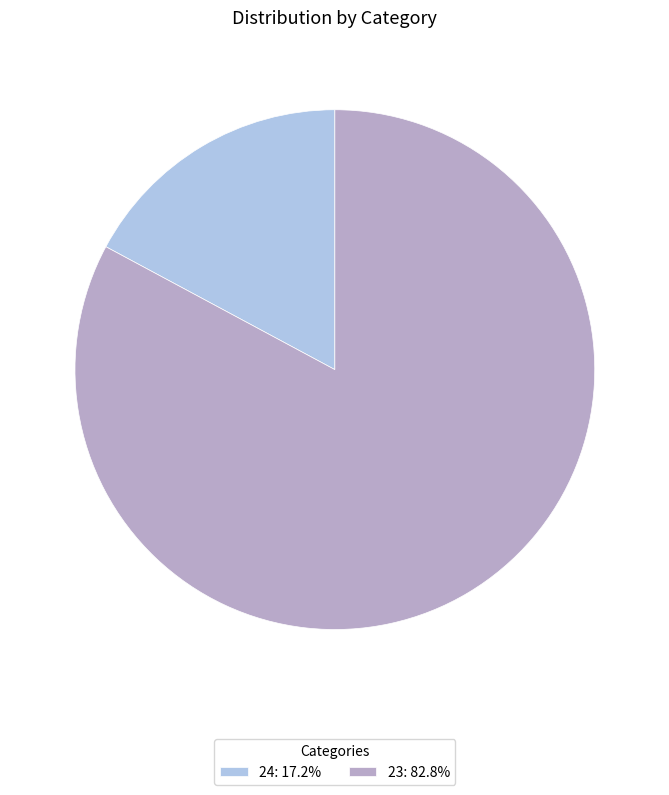

Which slice is the largest?

23